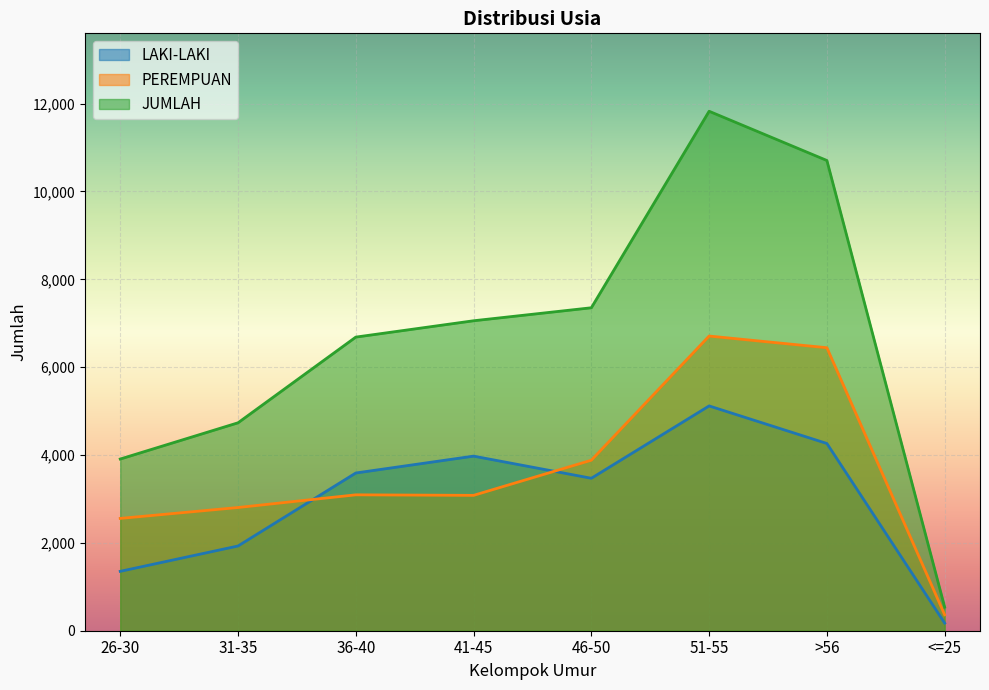

Where is PEREMPUAN nearest to the value 3536?

46-50